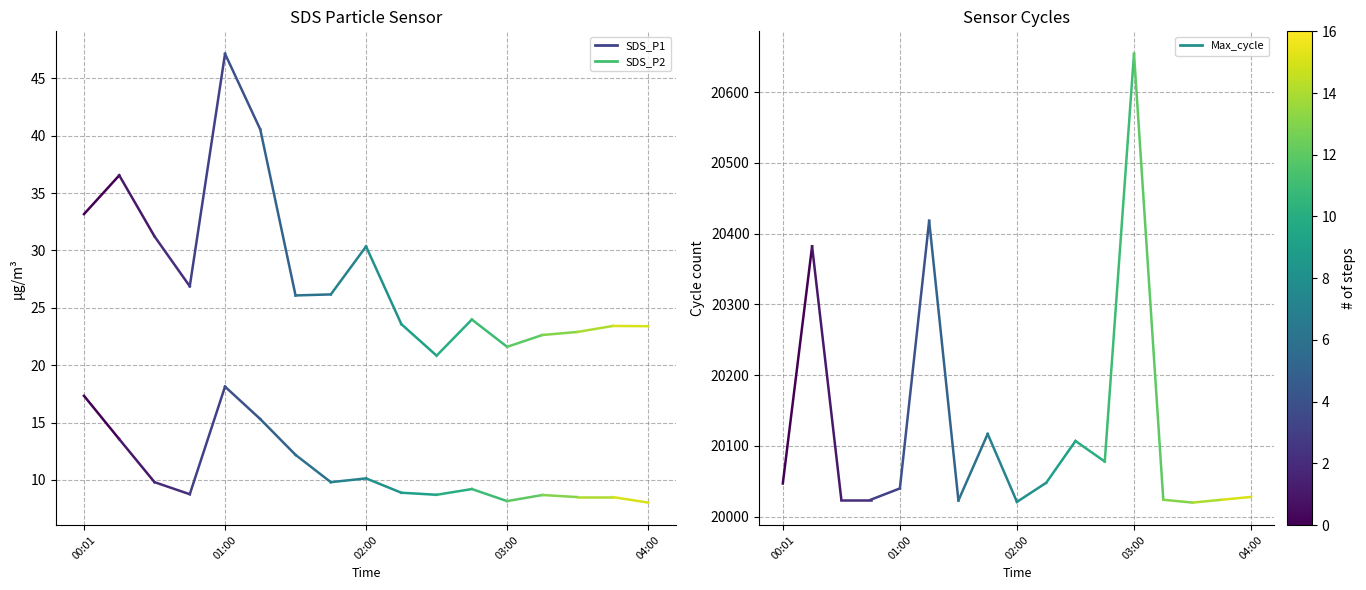

Rank the series at 00:01 from lowest to highest value.

SDS_P2, SDS_P1, Max_cycle